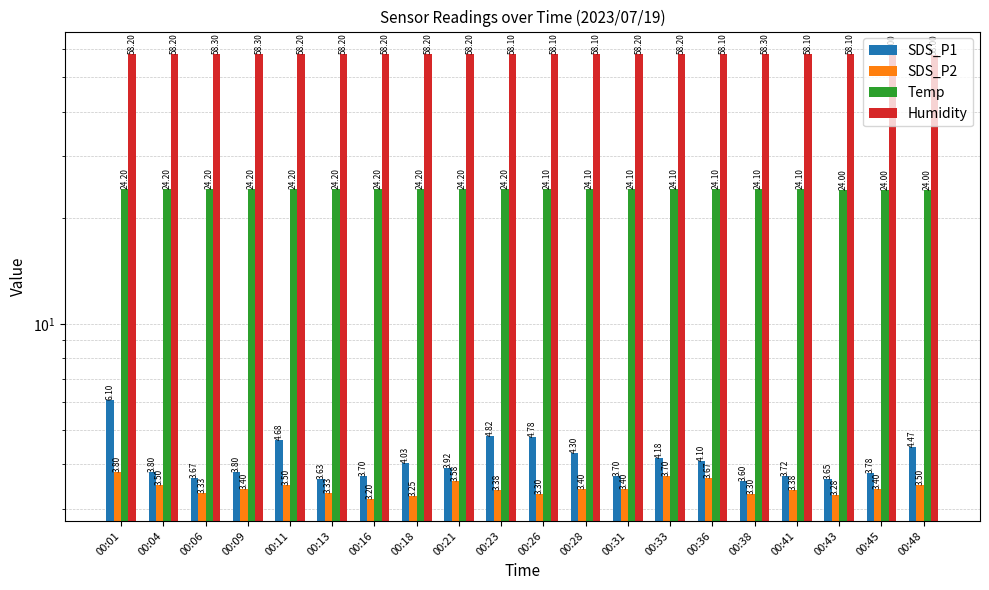

At which category does the chart reach its minimum across all series?

00:16